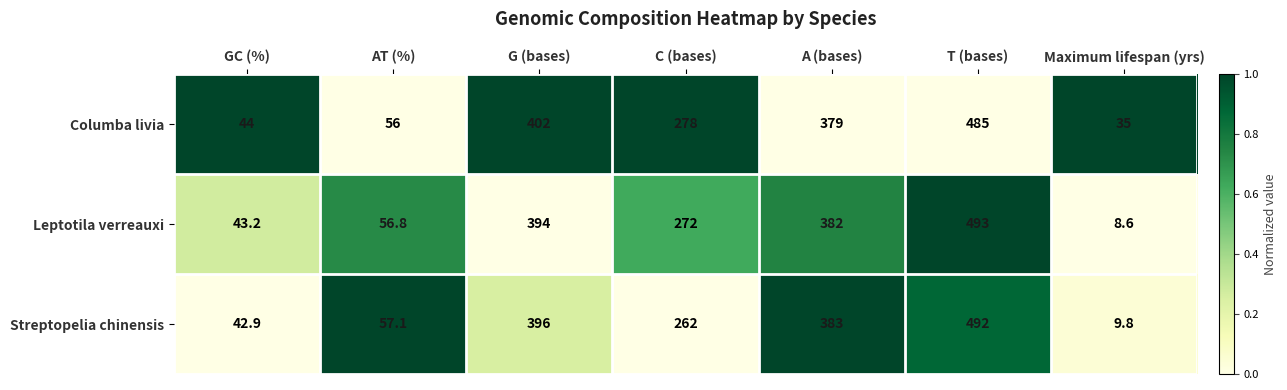

Which series has the largest total across all categories?

Columba livia